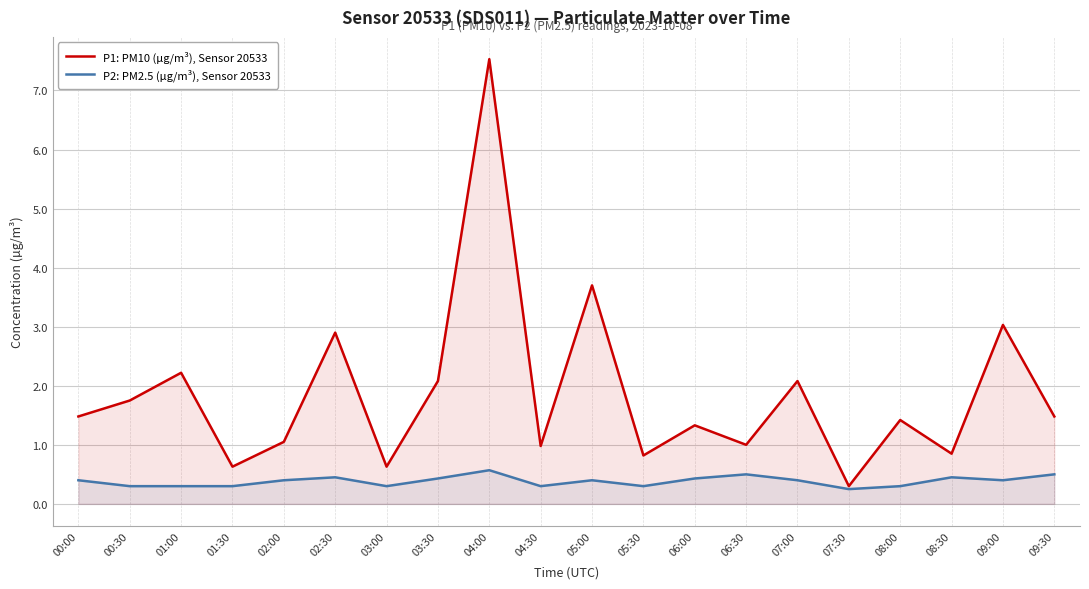

Is the value of P1: PM10 (µg/m³), Sensor 20533 at 06:30 greater than the value of P2: PM2.5 (µg/m³), Sensor 20533 at 05:30?

Yes